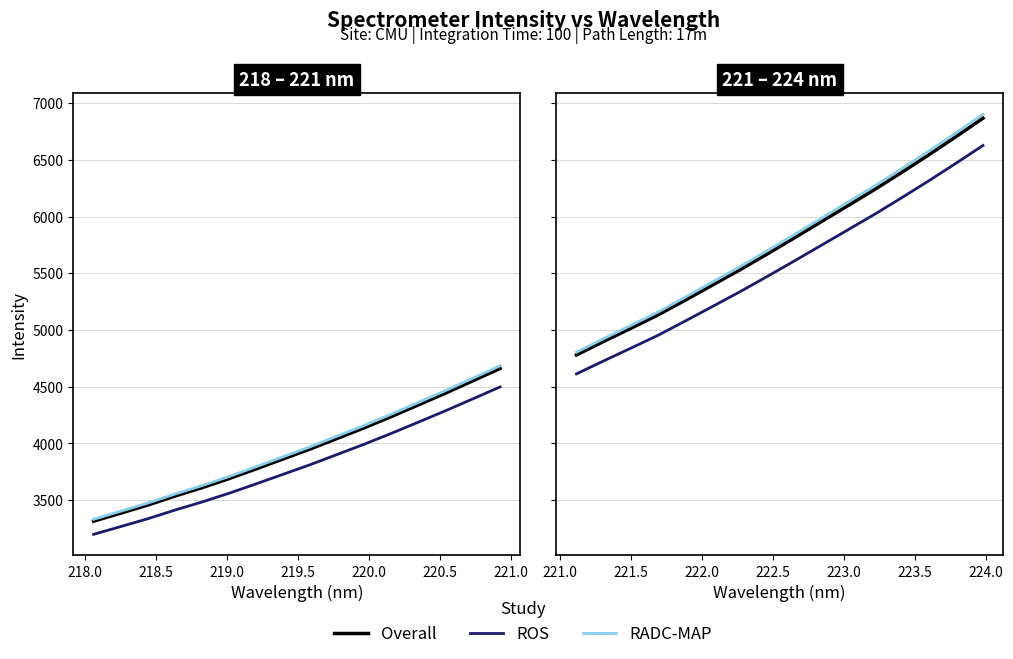

True or false: ROS and RADC-MAP cross at least once.

False